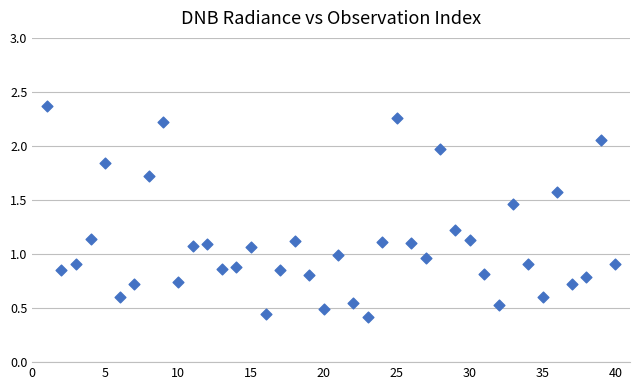

What is the range of X values (max minus min)?

39.0